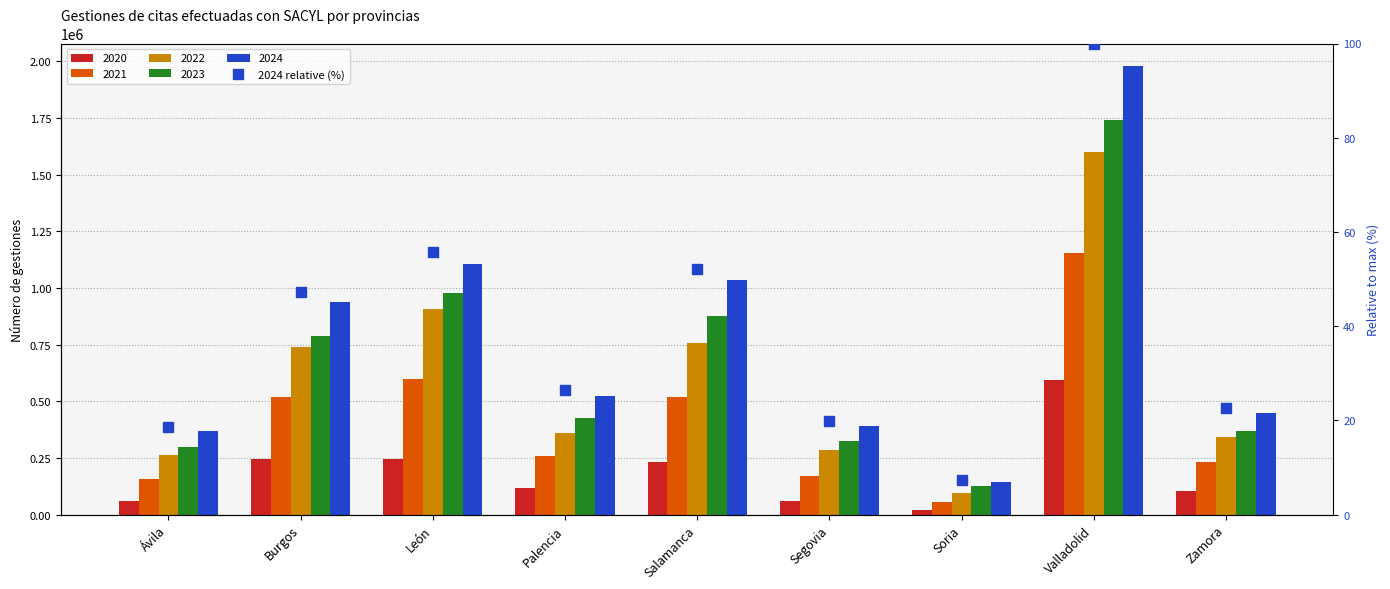

What position from the left is Salamanca?

5